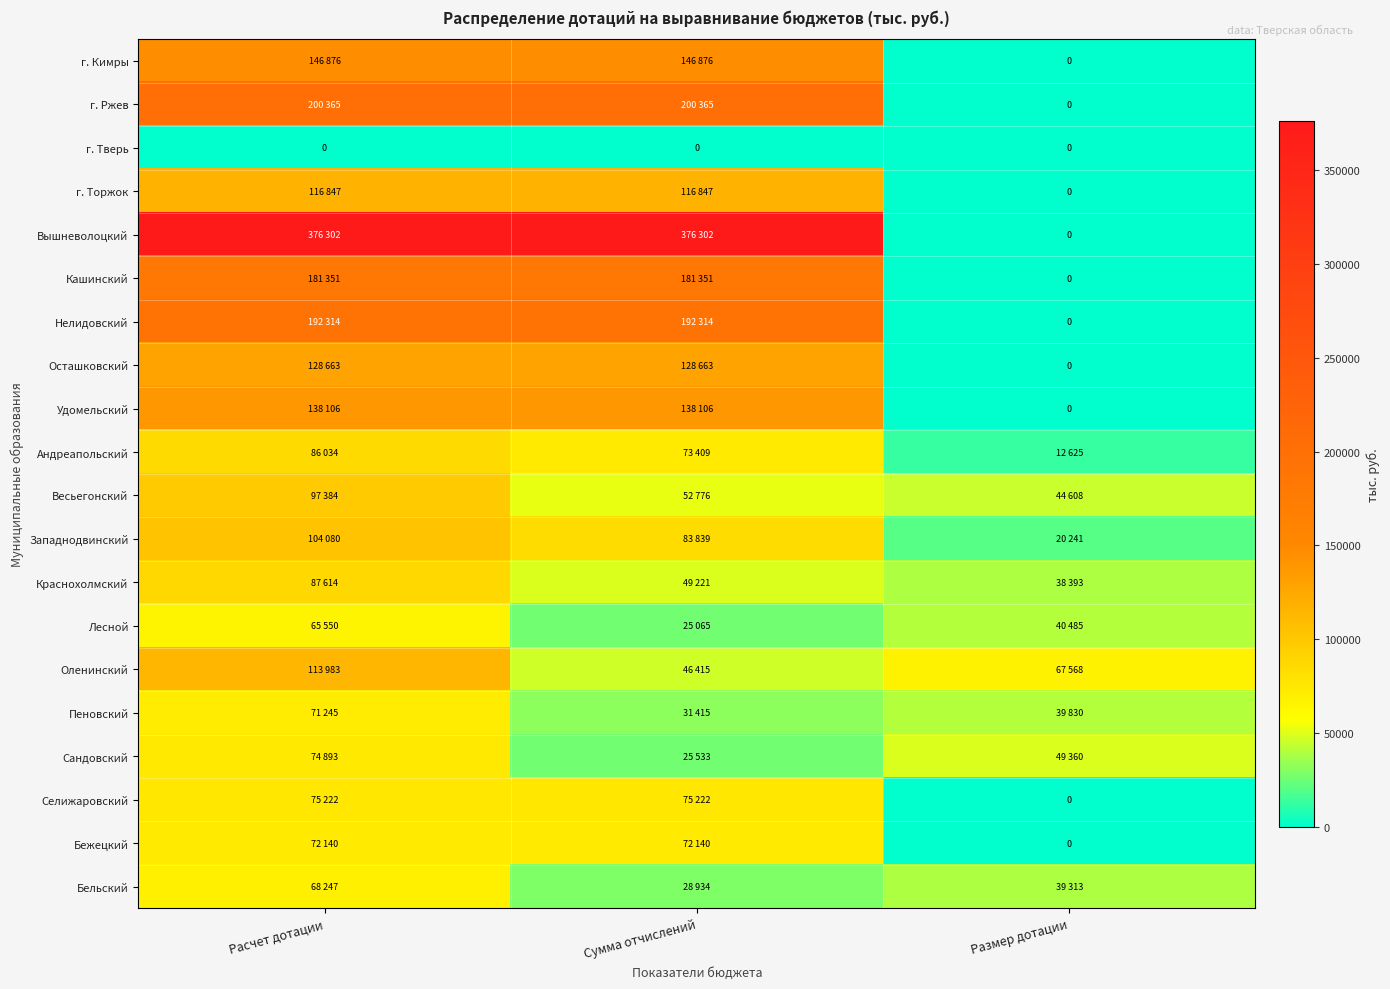

True or false: Нелидовский has a value of 0 at Размер дотации.

True